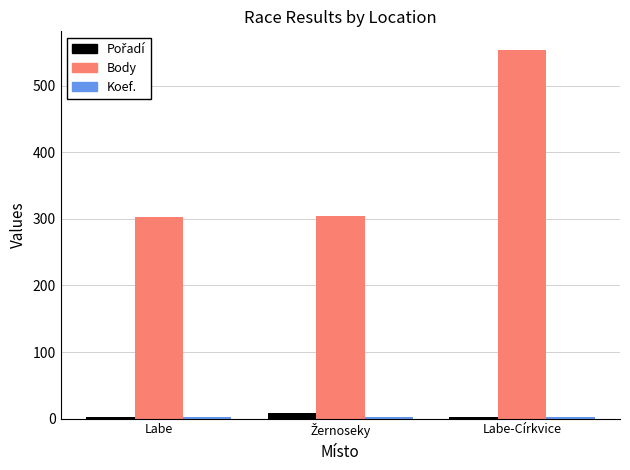

Is it true that Body equals 196 at Labe?

False